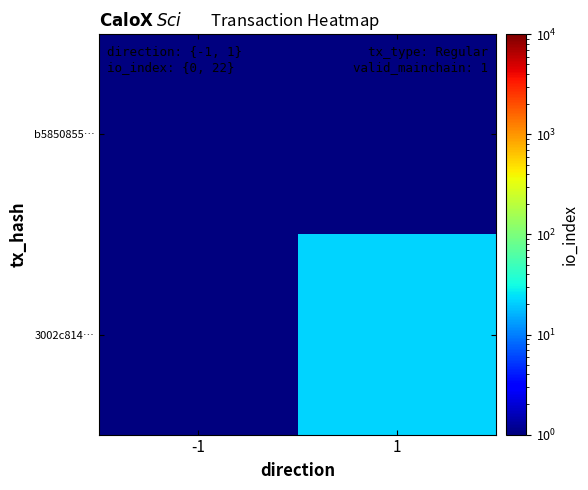

Reading left to right, list all the values displayed in this chart.

b5850855…: -1=0.5	1=0.5
3002c814…: -1=0.5	1=22.0